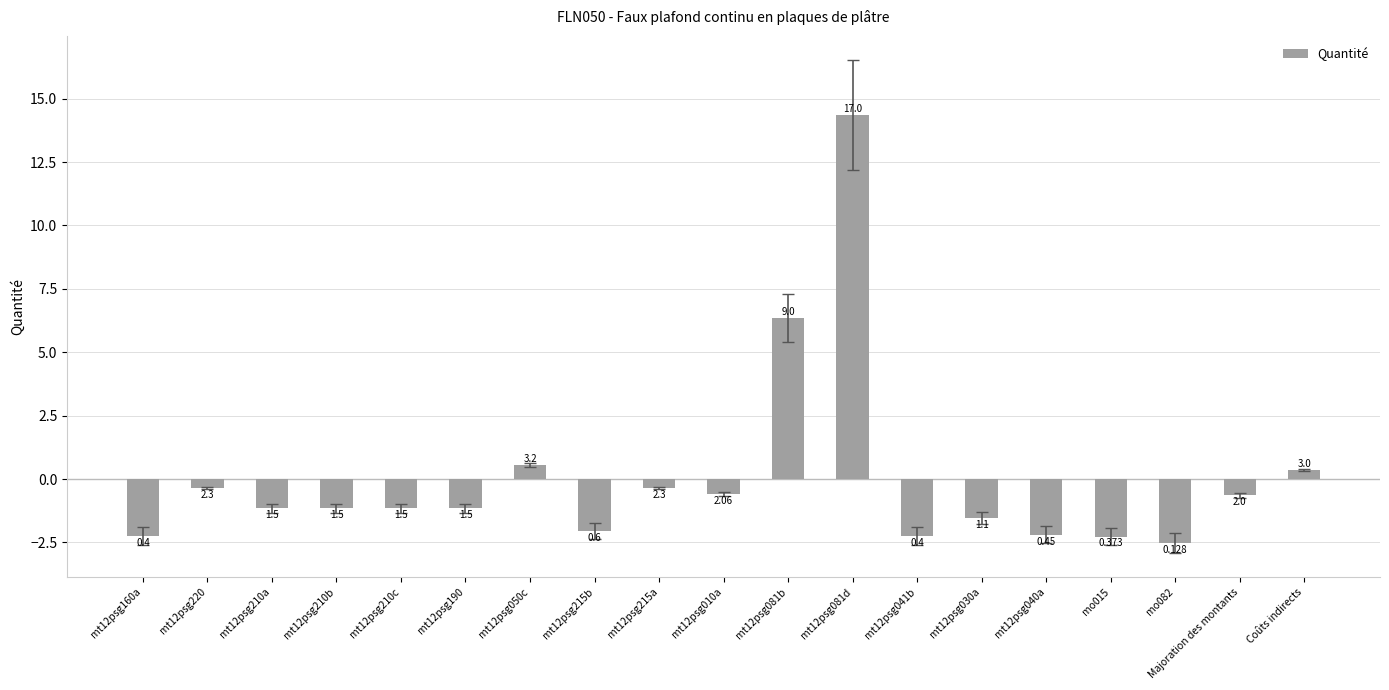

Where does the data first go above -1?

mt12psg220